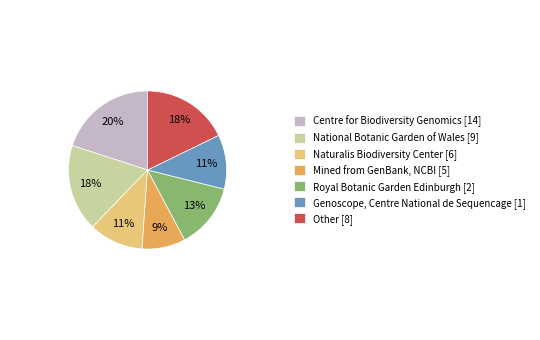

True or false: Naturalis Biodiversity Center [6] accounts for 21% of the total.

False